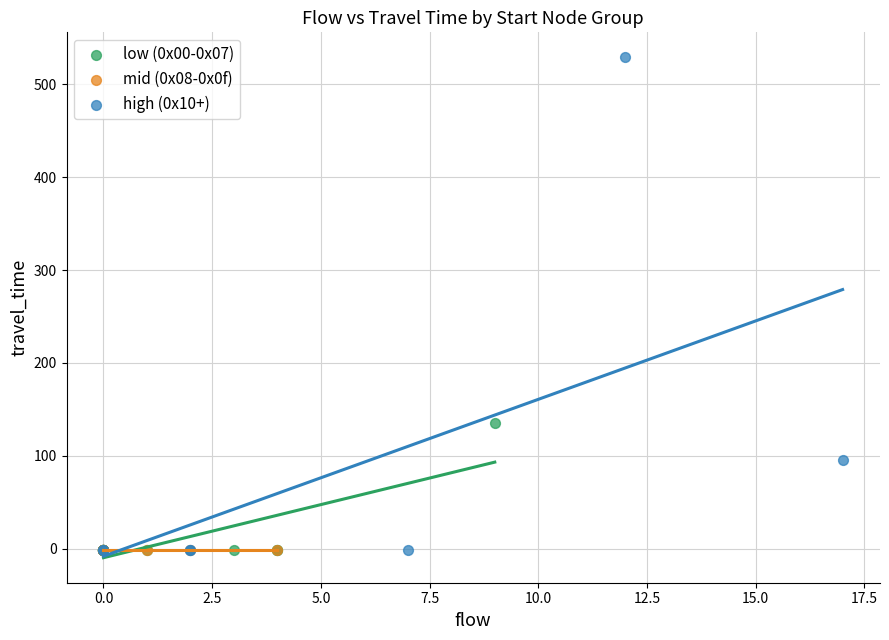

Which series reaches the maximum Y coordinate?

high (0x10+)